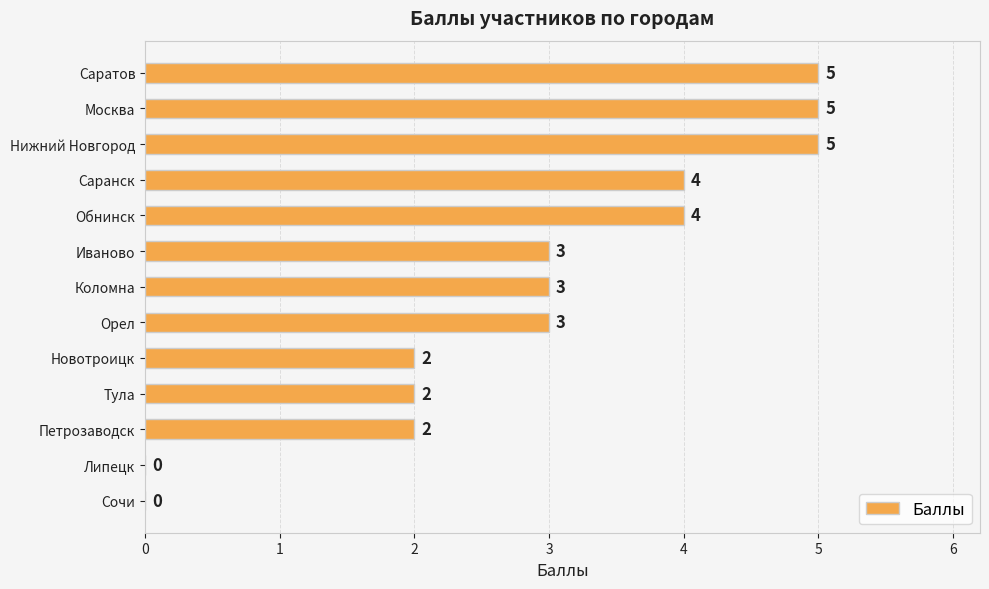

Count the number of data series in this chart.

1